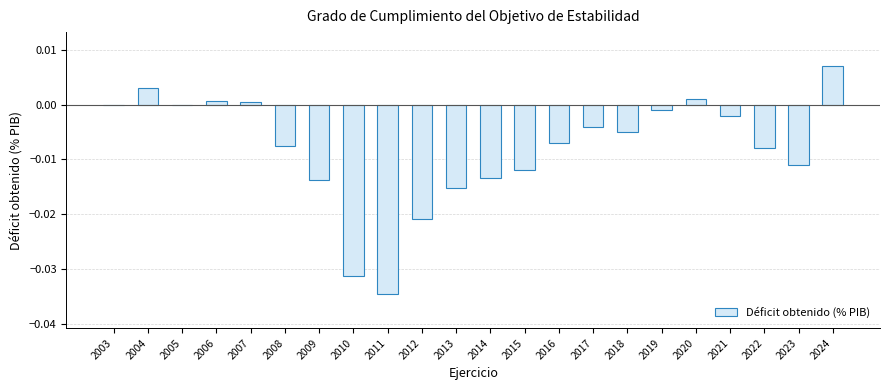

At which category does the chart reach its peak across all series?

2024